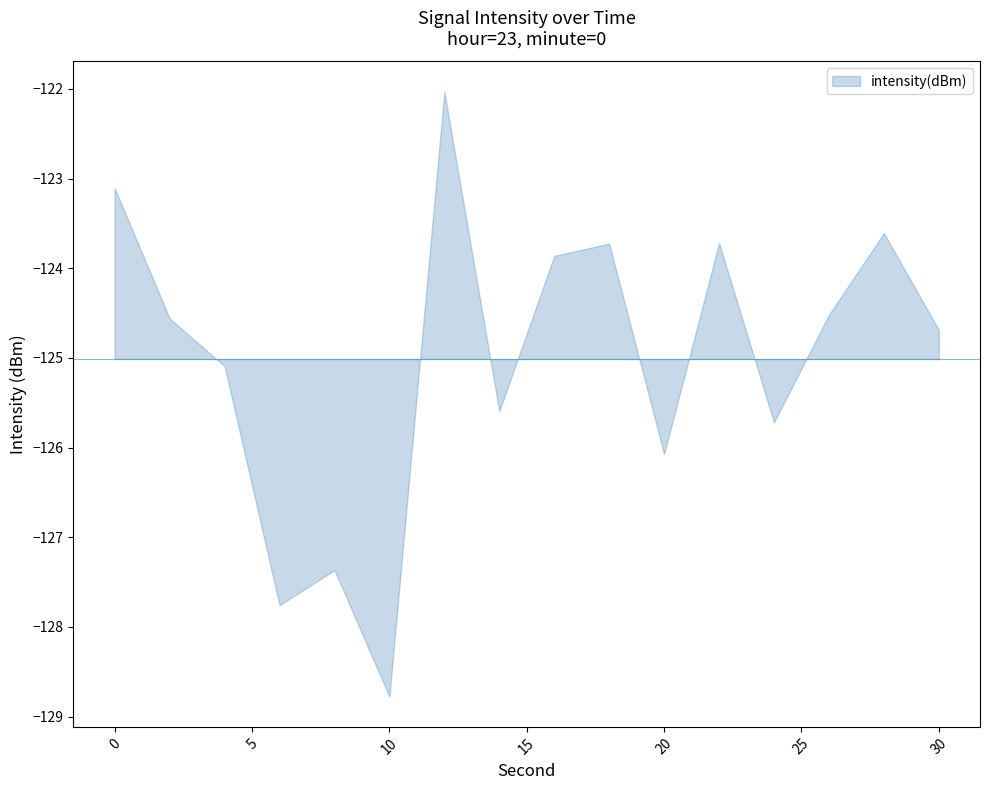

Reading left to right, what are all the values shown in this chart?

0=-123.1	2=-124.6	4=-125.1	6=-127.8	8=-127.4	10=-128.8	12=-122.0	14=-125.6	16=-123.9	18=-123.7	20=-126.1	22=-123.7	24=-125.7	26=-124.5	28=-123.6	30=-124.7